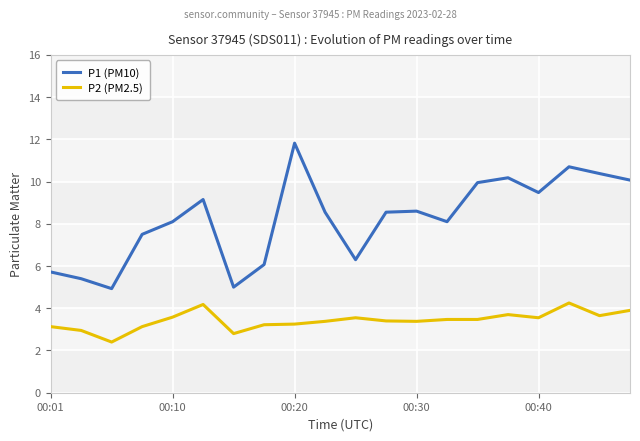

At how many categories does at least one series exceed 3?

20